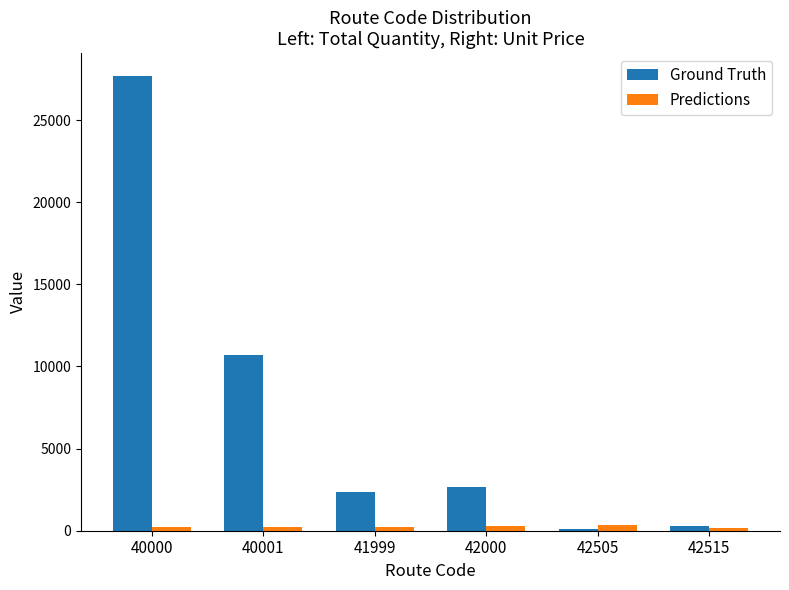

Count the number of data series in this chart.

2